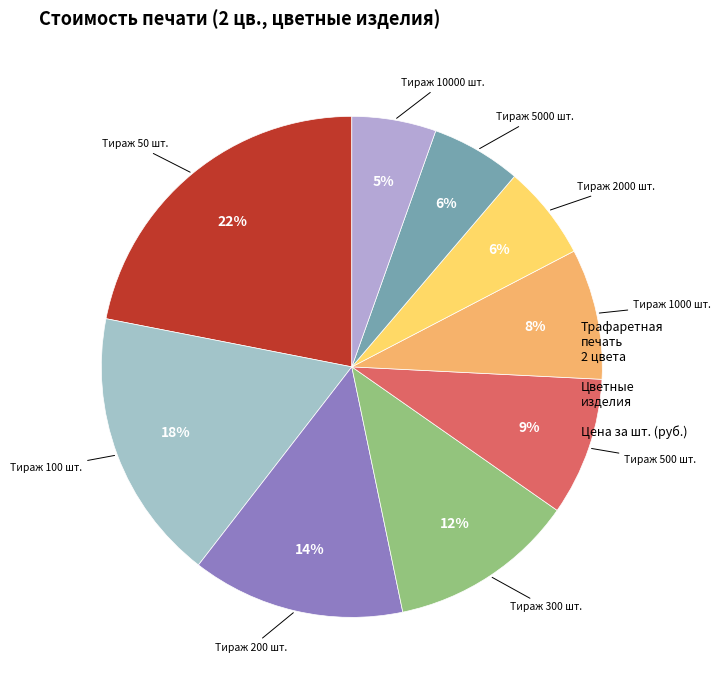

How many segments does this pie chart have?

9